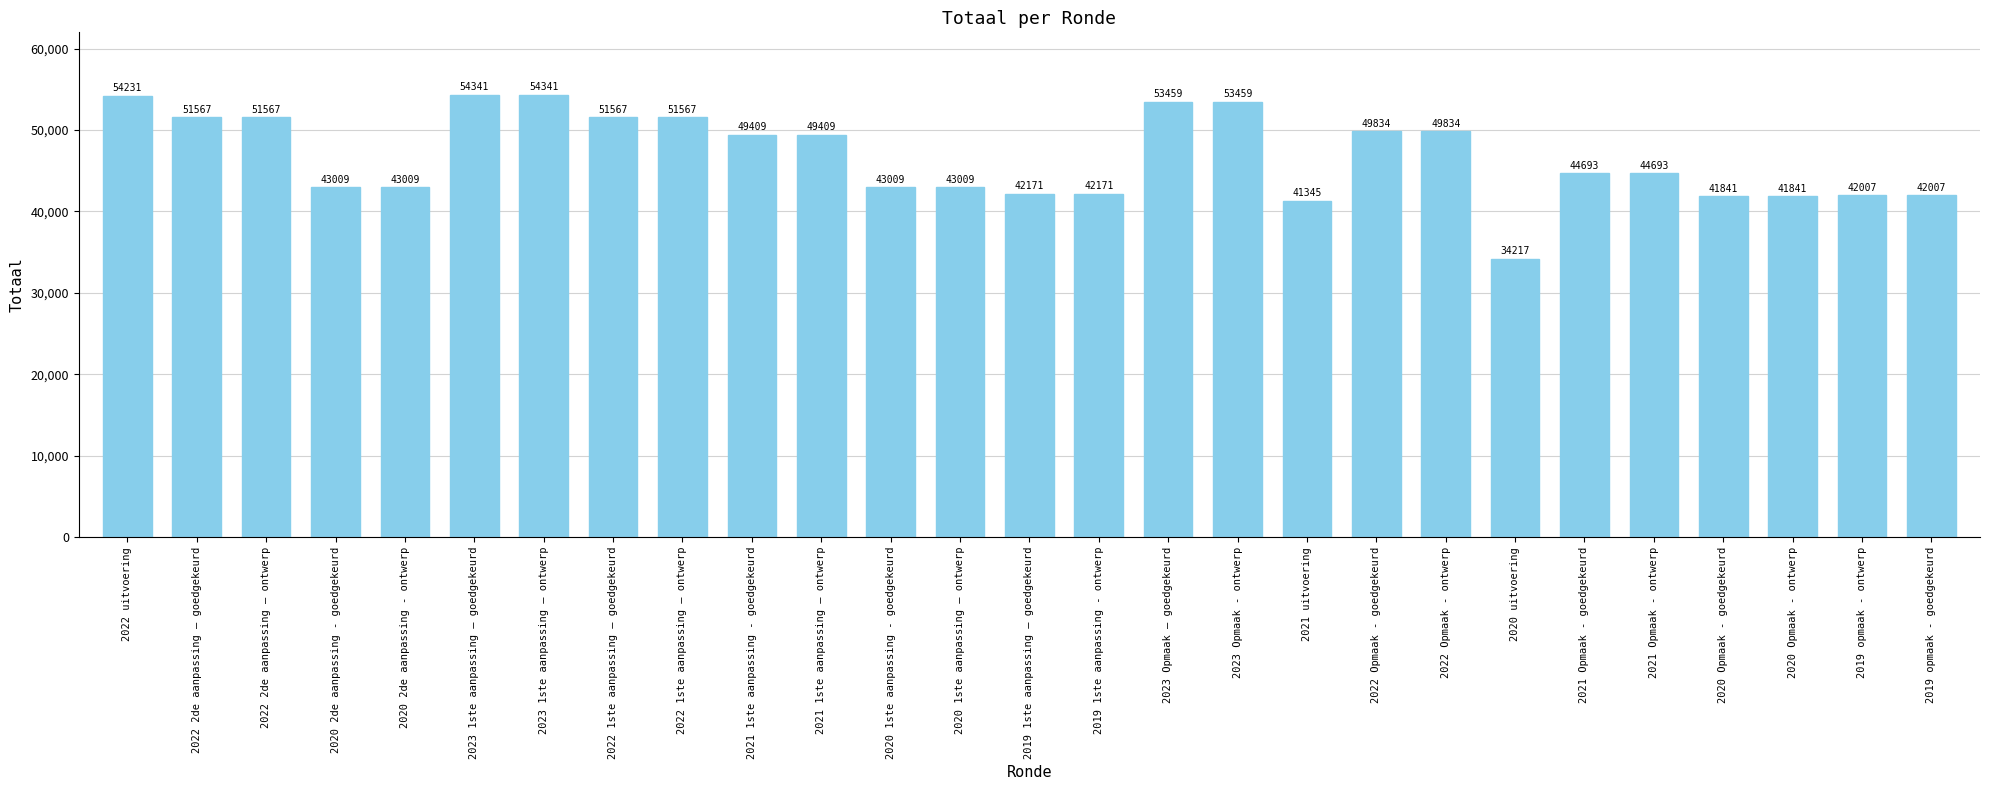

What is the label of the 16th bar from the left?

2023 Opmaak – goedgekeurd